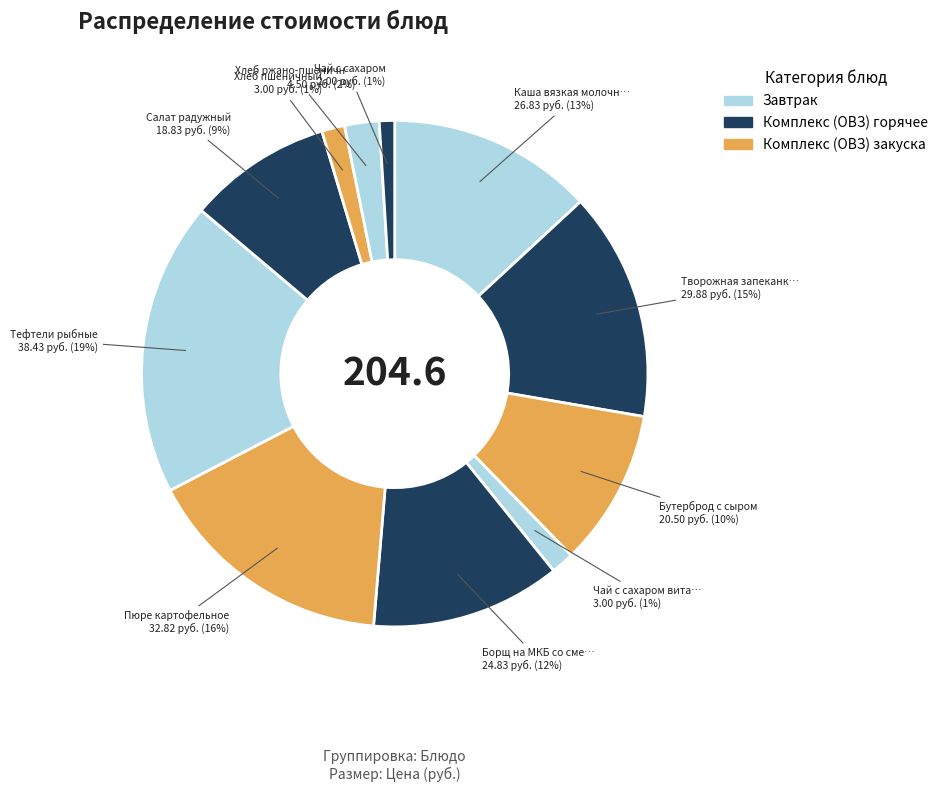

Rank the categories by value from highest to lowest.

Тефтели рыбные, Пюре картофельное, Творожная запеканка, Каша вязкая молочная, Борщ на МКБ со сметаной, Бутерброд с сыром, Салат радужный, Хлеб ржано-пшеничный, Чай с сахаром витаминизированный, Хлеб пшеничный, Чай с сахаром